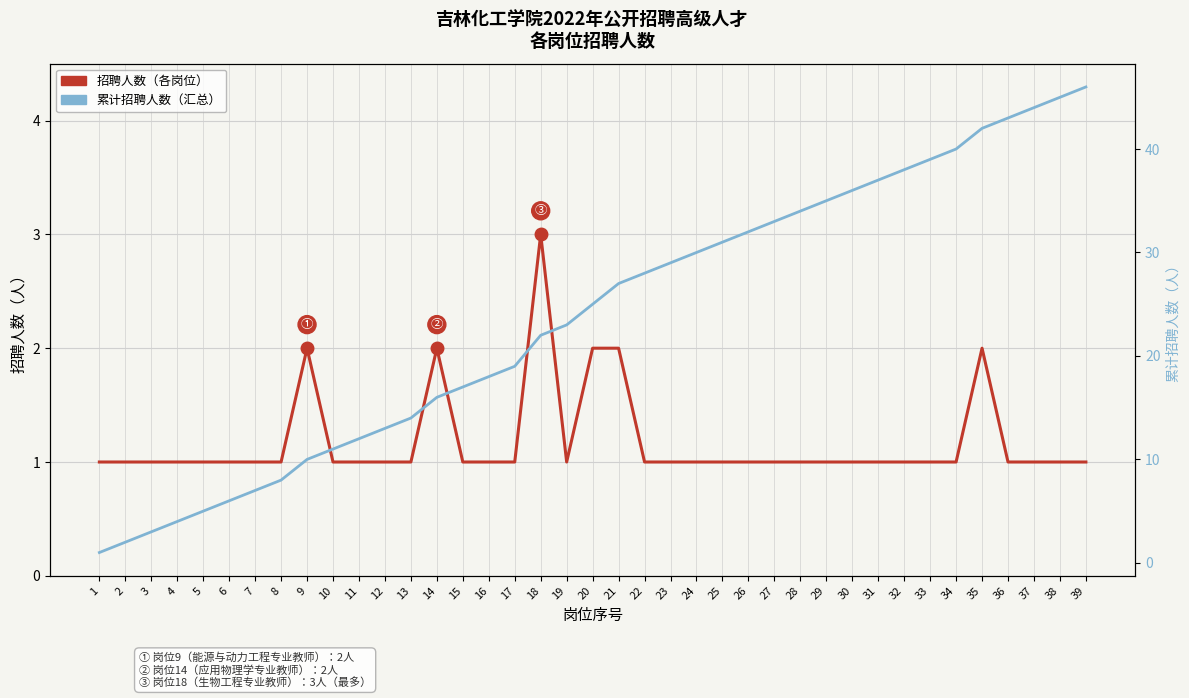

Does the chart display data point markers on the line(s)?

No